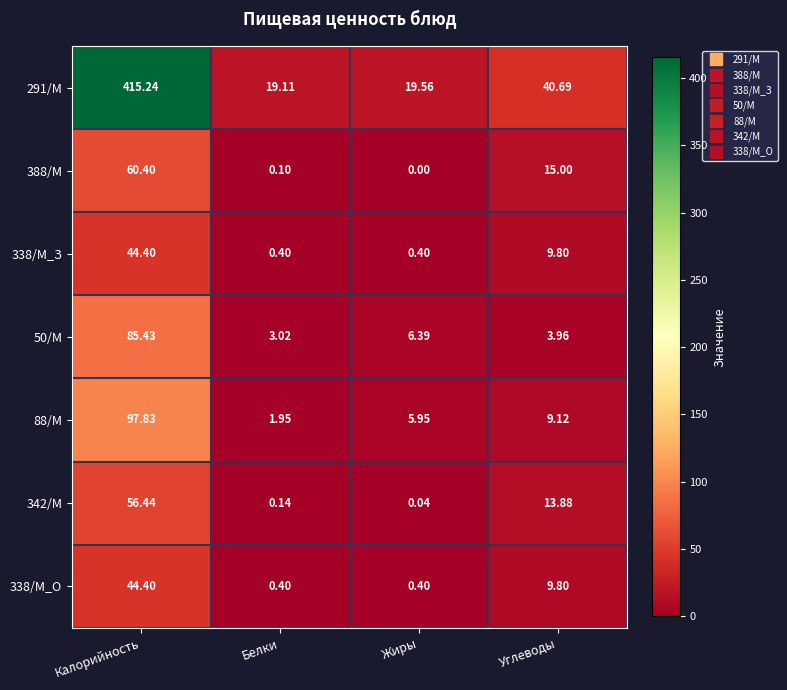

What is the difference between the highest and lowest values at Белки?

19.0